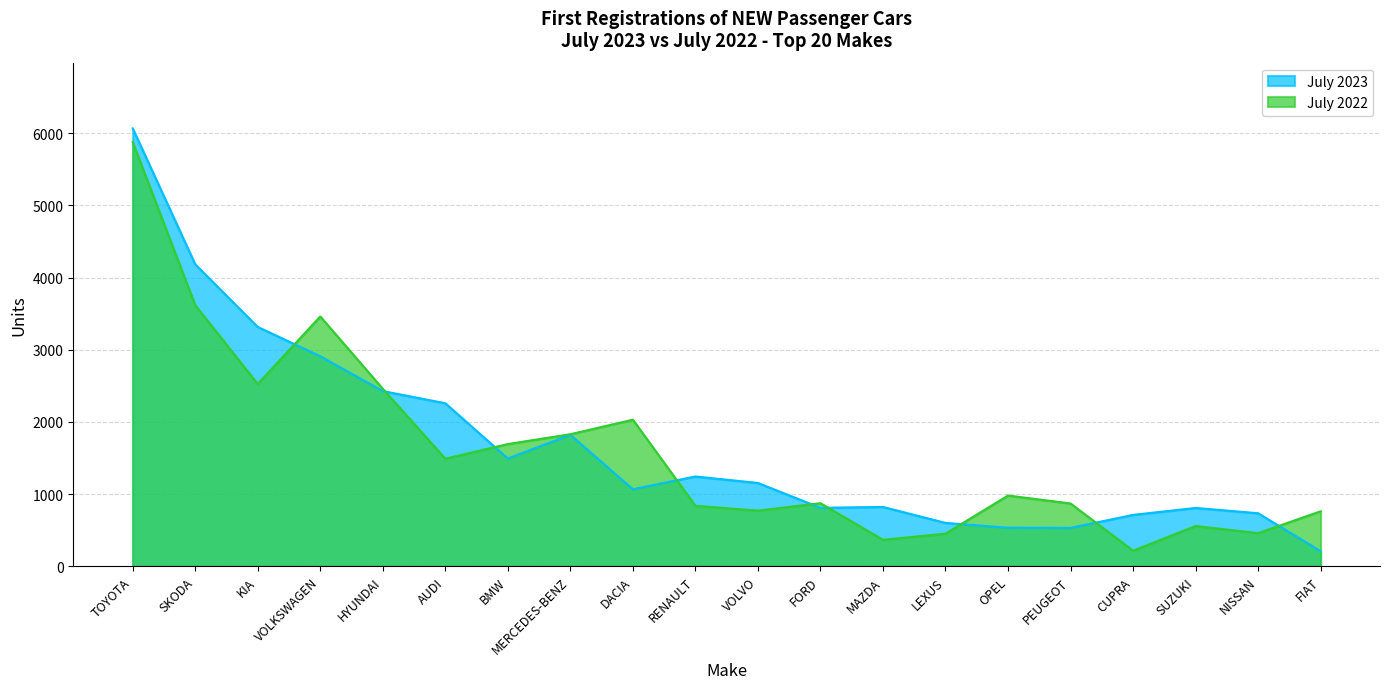

What is the difference between the maximum and minimum values in the July 2022 series?

5658